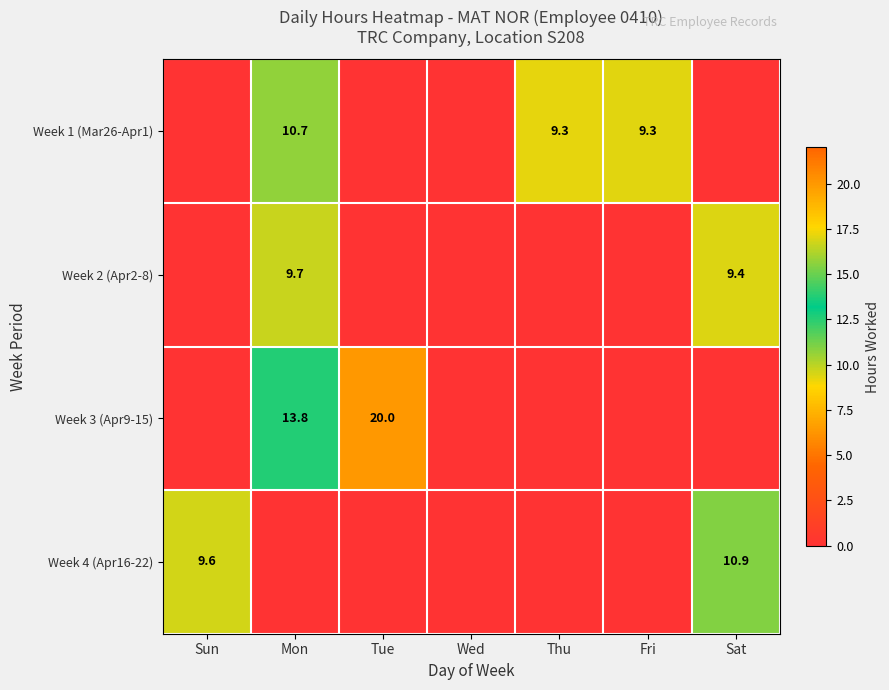

What is the difference between the highest and lowest values at Mon?

13.8